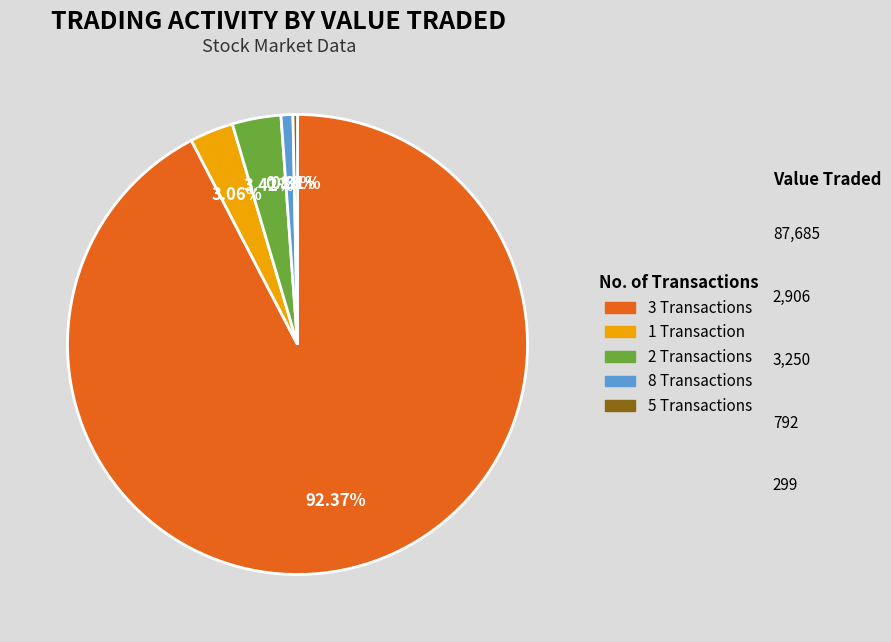

Between 2 Transactions and 8 Transactions, which is larger?

2 Transactions